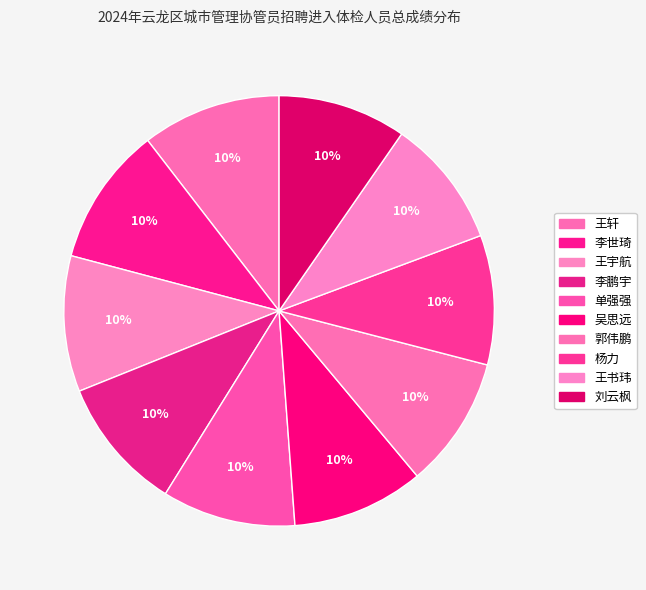

To the nearest percent, what is the average slice percentage?

10%